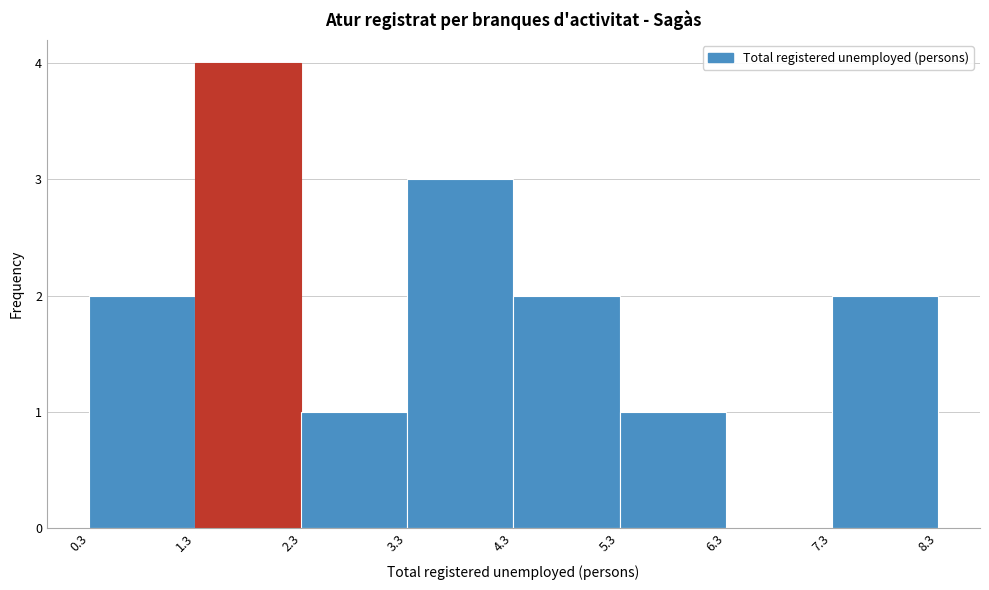

Reading left to right, transcribe this chart: for each bar, give the range it covers on the x-axis and its height. The values are not printed on the chart, so give them approximately, as read against the axis.

0.3 to 1.3: 2
1.3 to 2.3: 4
2.3 to 3.3: 1
3.3 to 4.3: 3
4.3 to 5.3: 2
5.3 to 6.3: 1
6.3 to 7.3: 0
7.3 to 8.3: 2